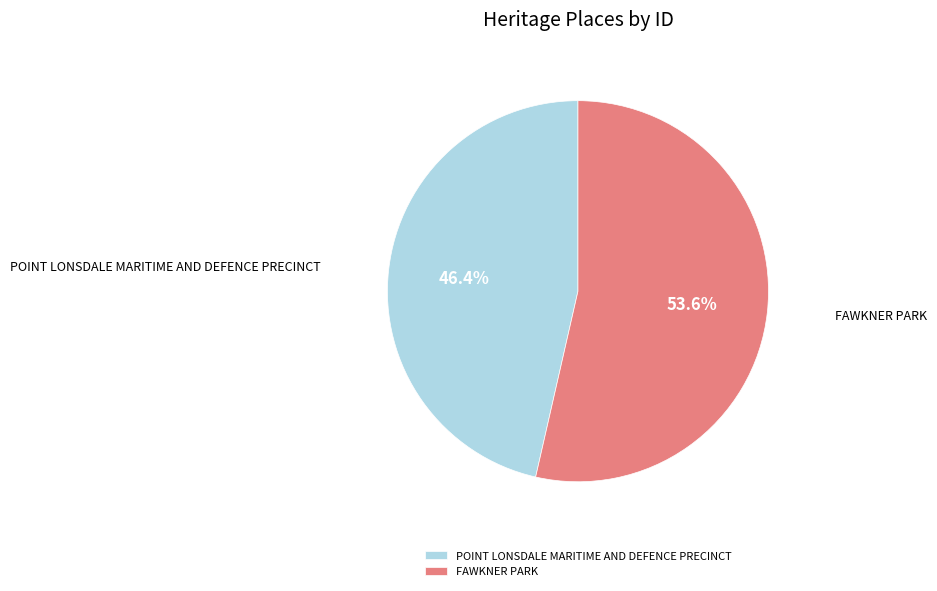

What percentage is the POINT LONSDALE MARITIME AND DEFENCE PRECINCT slice, to the nearest percent?

46%